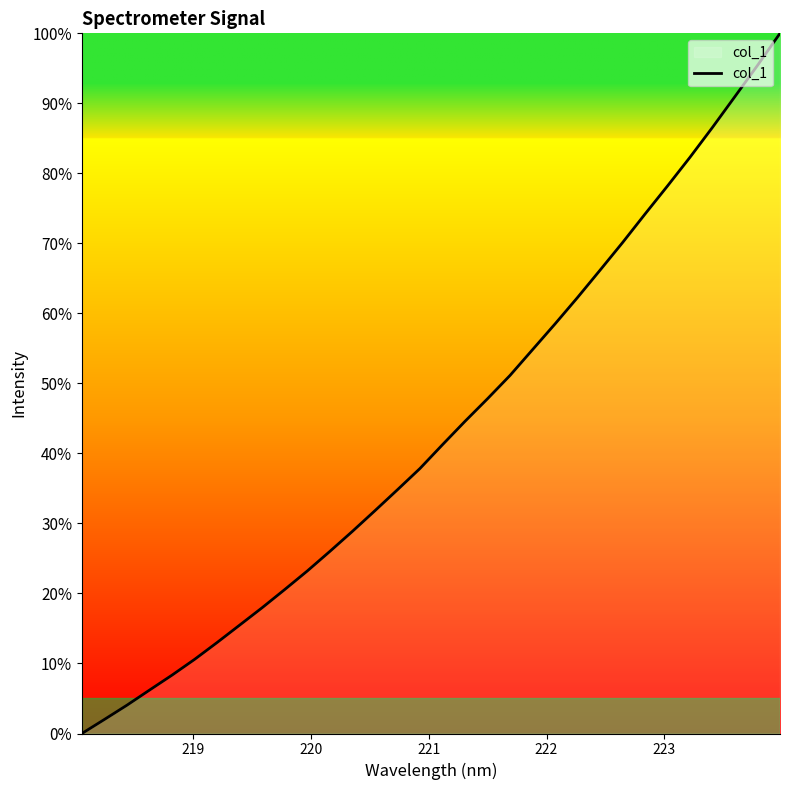

How many values are below 41?

16